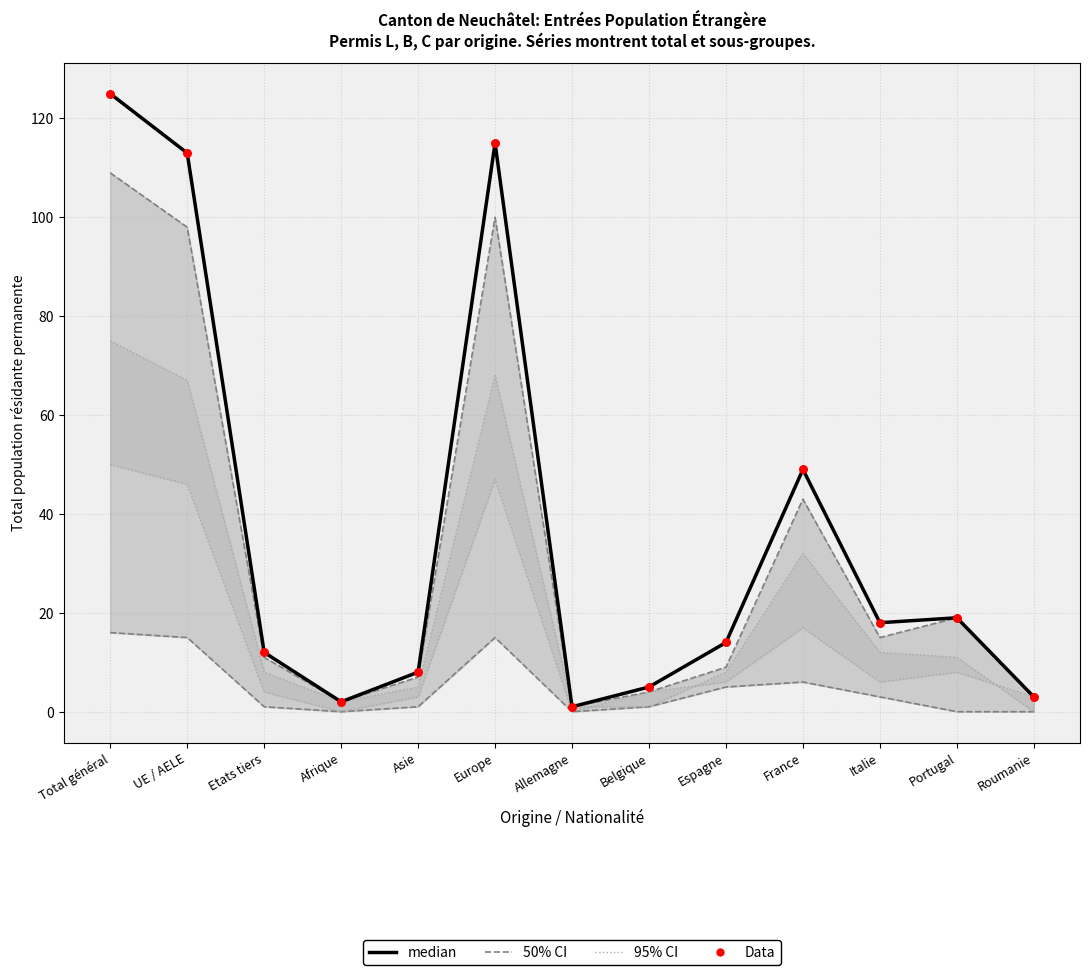

Which series has the largest total across all categories?

median